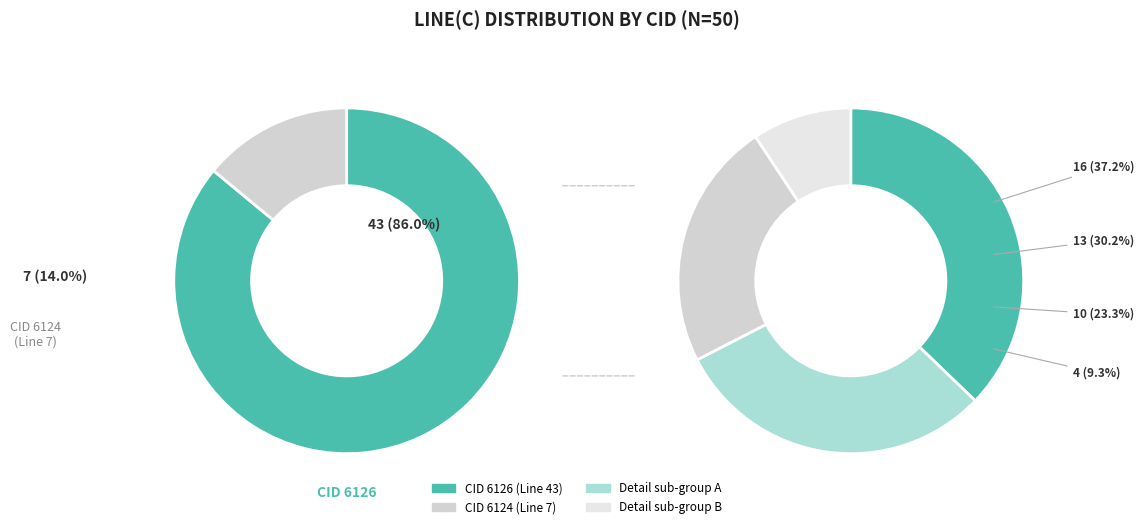

What percentage is the 6124 slice, to the nearest percent?

14%